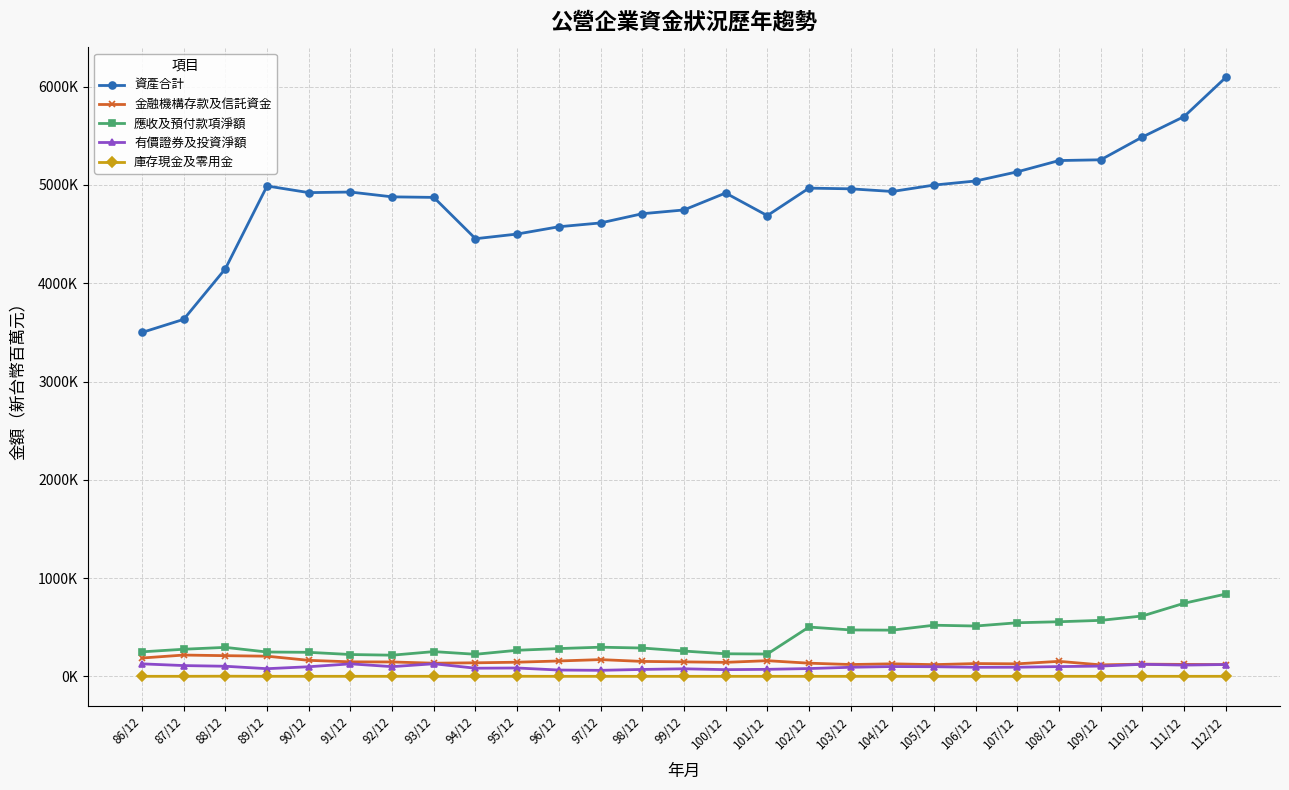

Reading right to left, list all the values displayed in this chart.

資產合計: 6094771.1	5696260.4	5488542.5	5256307.7	5248589.1	5134137.0	5040704.0	4999084.0	4933889.9	4960885.9	4967971.4	4688369.6	4918286.1	4745939.2	4707512.0	4613804.1	4575046.4	4500806.1	4453249.0	4873686.0	4879209.8	4928191.1	4922214.0	4989927.0	4148069.0	3632880.0	3499545.0
金融機構存款及信託資金: 119624.4	121739.4	124392.5	116991.4	152920.9	127680.0	130320.0	119384.0	127567.0	120557.0	134276.4	159536.8	142704.0	147535.1	152235.0	170546.6	156648.8	144130.5	137975.1	134172.3	146567.9	147808.0	163106.0	205283.0	210645.0	216966.0	186726.0
應收及預付款項淨額: 837652.1	744034.0	614733.0	569876.7	555759.8	545614.0	512337.0	520509.0	470356.0	472408.2	502088.5	227298.3	229969.5	257656.8	288459.0	296872.4	282954.3	265528.7	224834.4	251932.6	215561.2	222368.6	244656.0	247889.0	295056.0	276105.0	249592.0
有價證券及投資淨額: 120742.0	114688.8	122941.2	104581.2	99587.6	93055.0	92529.0	98102.0	99935.0	92657.7	79499.3	71592.1	68476.1	77040.9	70550.0	61553.0	64452.0	85208.0	83086.0	128206.0	99067.0	127425.0	97867.0	78176.0	102908.0	109910.0	127326.0
庫存現金及零用金: 619.6	444.9	510.5	426.4	540.6	624.0	559.0	533.0	463.0	477.1	414.0	420.7	390.0	408.1	388.0	423.9	436.9	1000.9	448.9	676.8	542.5	588.6	552.0	624.0	1727.0	630.0	599.0